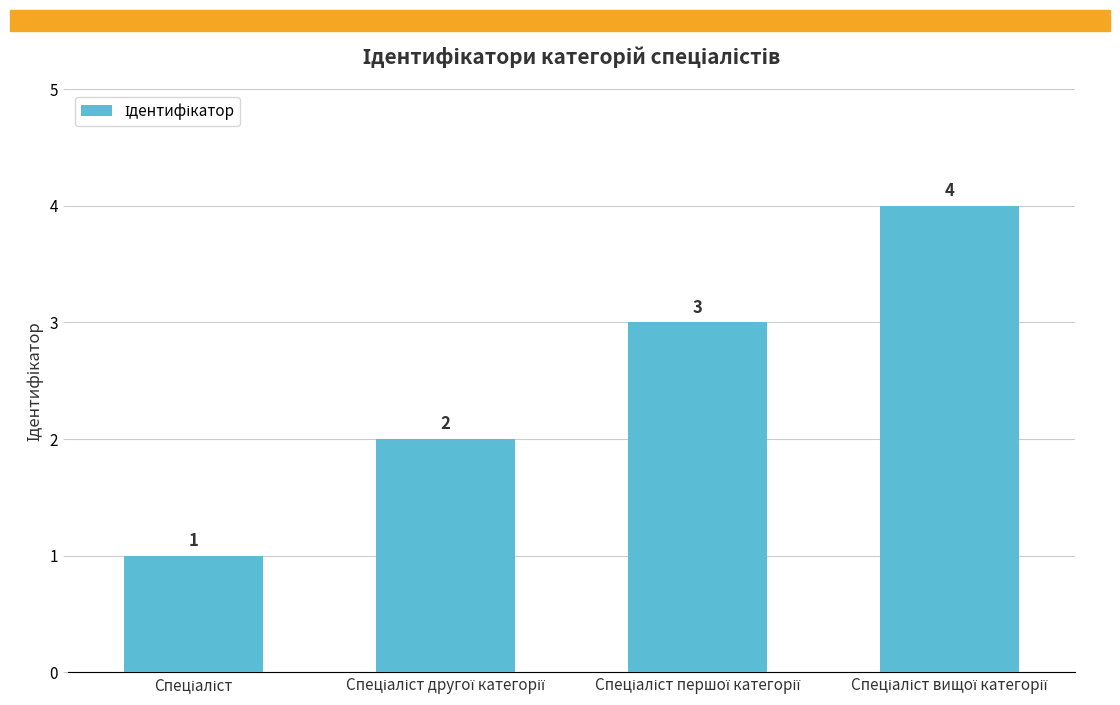

How many series are shown in this chart?

1